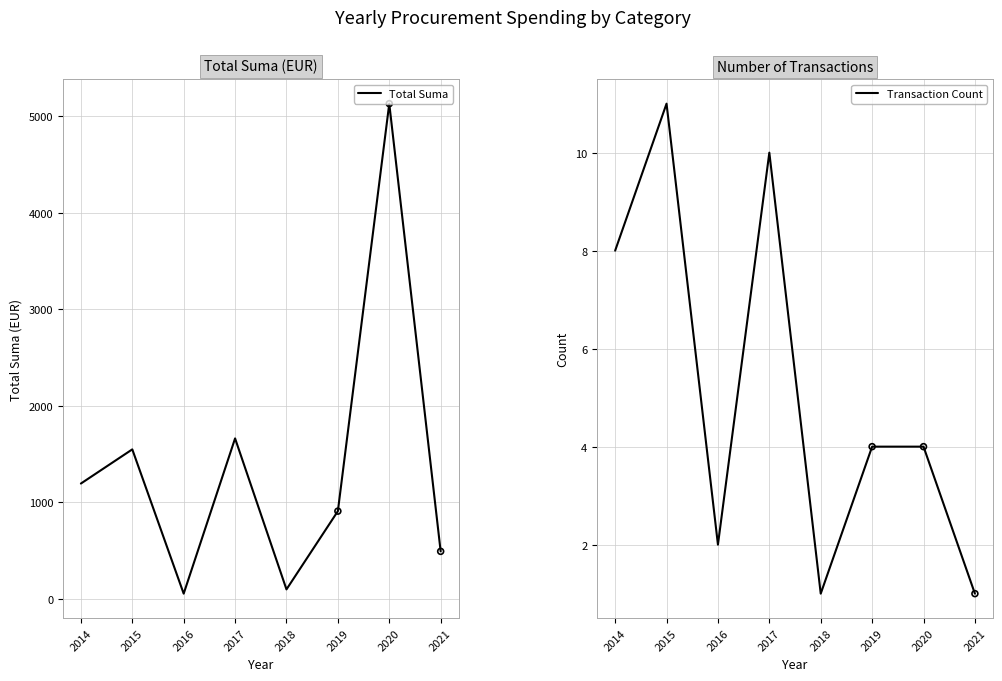

Which series reaches the maximum Y coordinate?

Total Suma